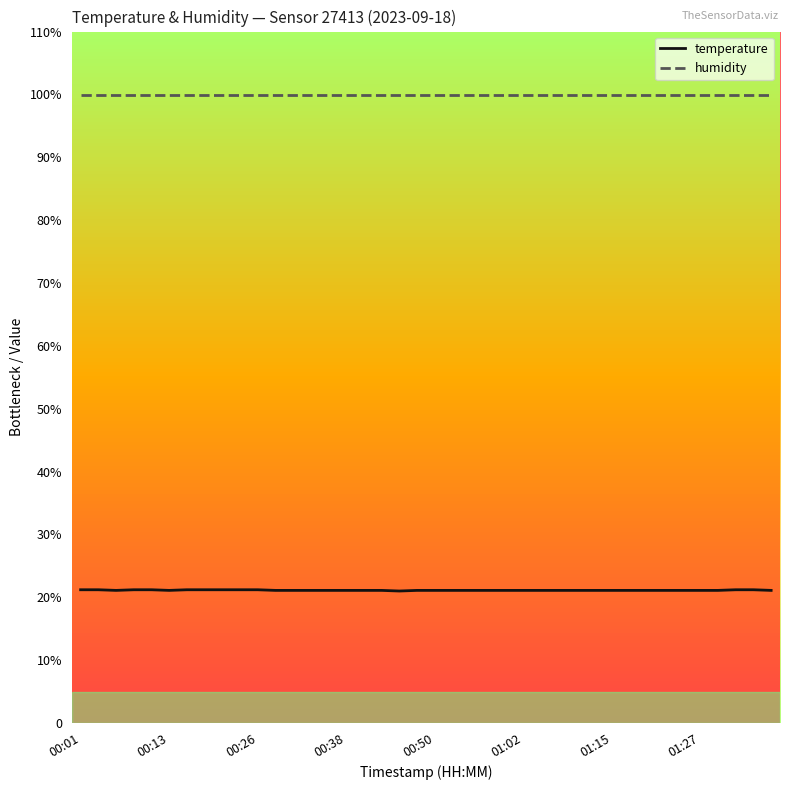

Does the chart display data point markers on the line(s)?

No